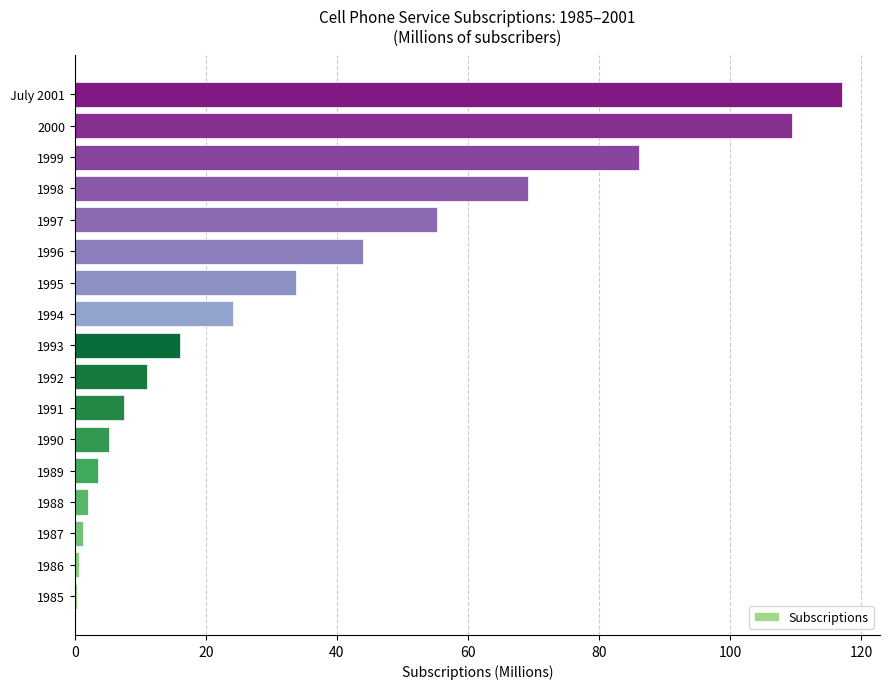

Approximately how many times larger is the value at 1990 compared to 1992?

0.5